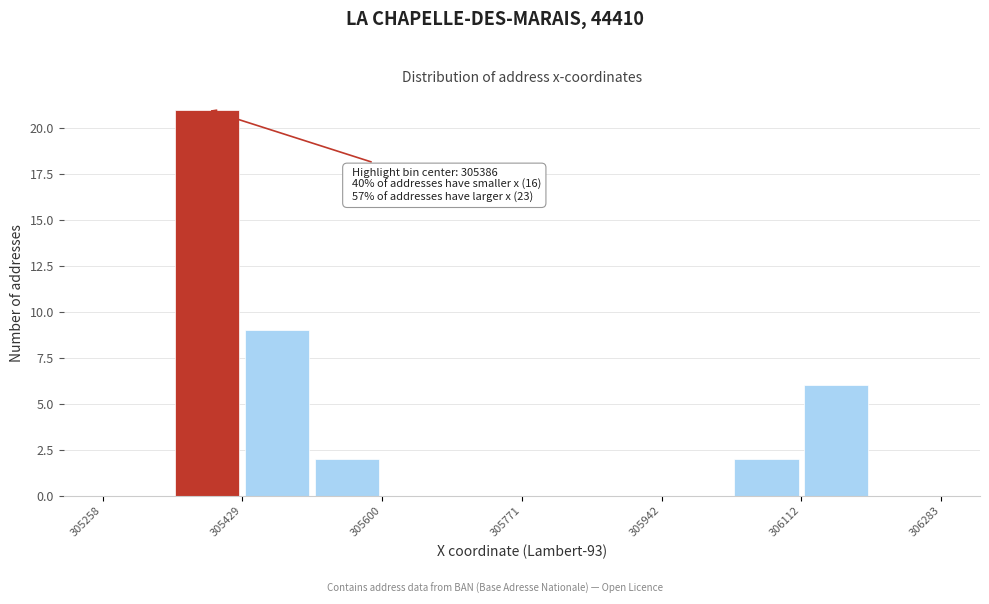

Over which range of the x-axis is the bar tallest?

305340 to 305420